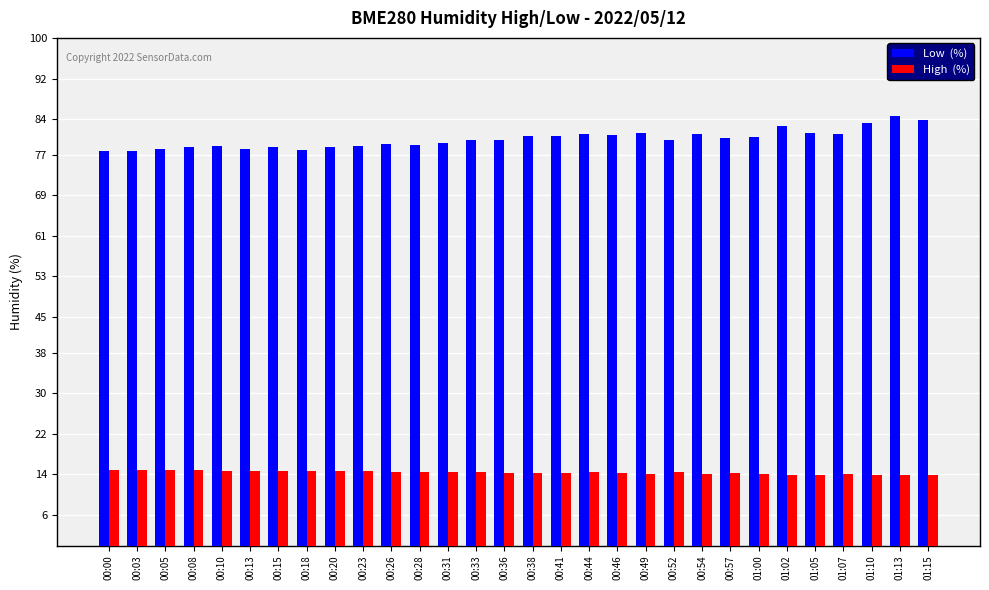

What is the total value across all series at 01:15?

97.6